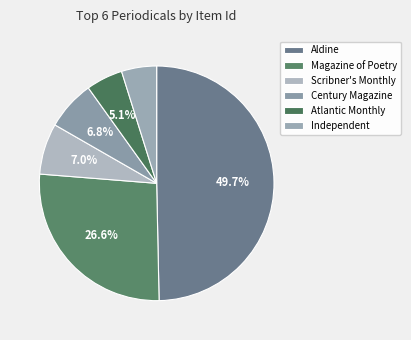

To the nearest percent, what is the average slice percentage?

17%